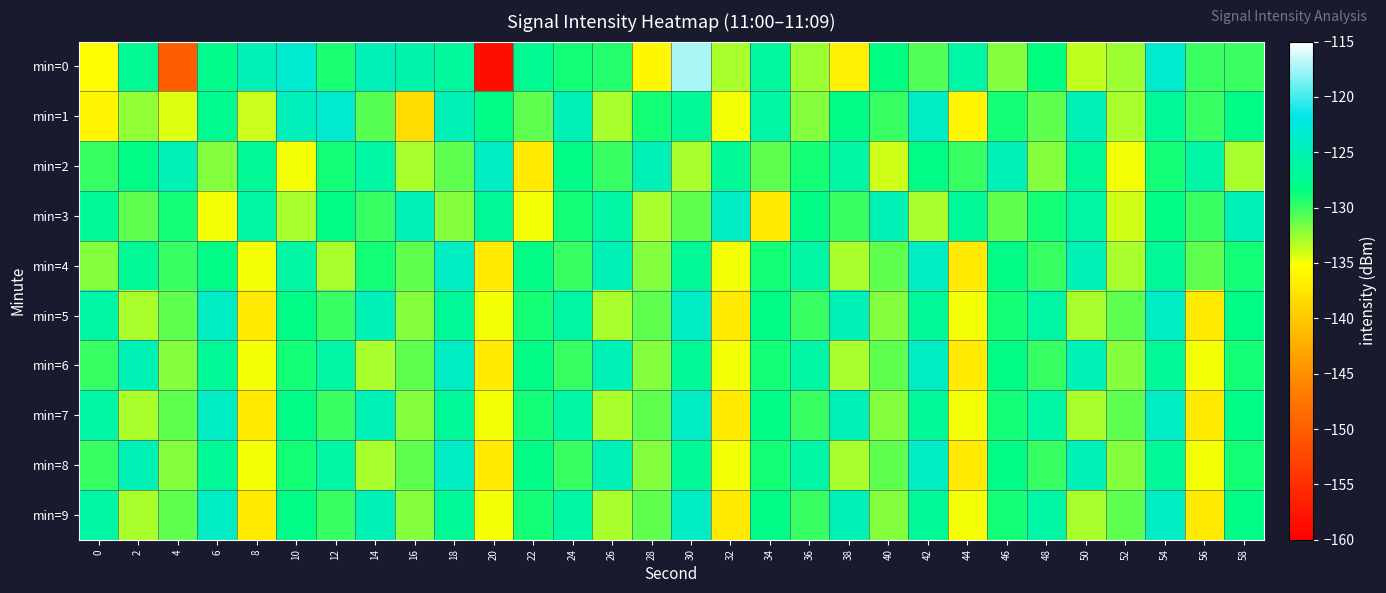

Between 4 and 10, which is larger?

10